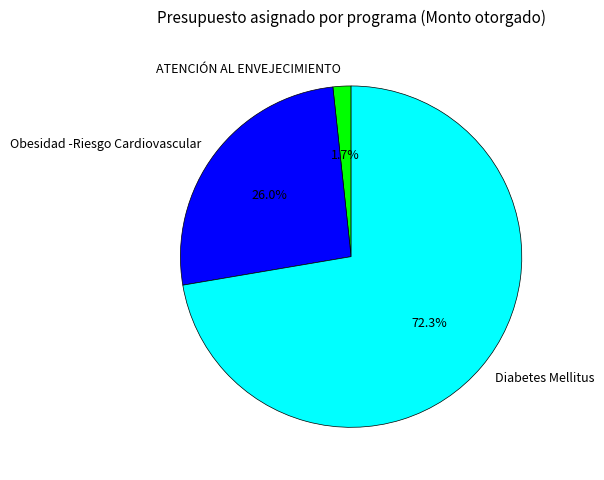

How many slices are in this pie chart?

3